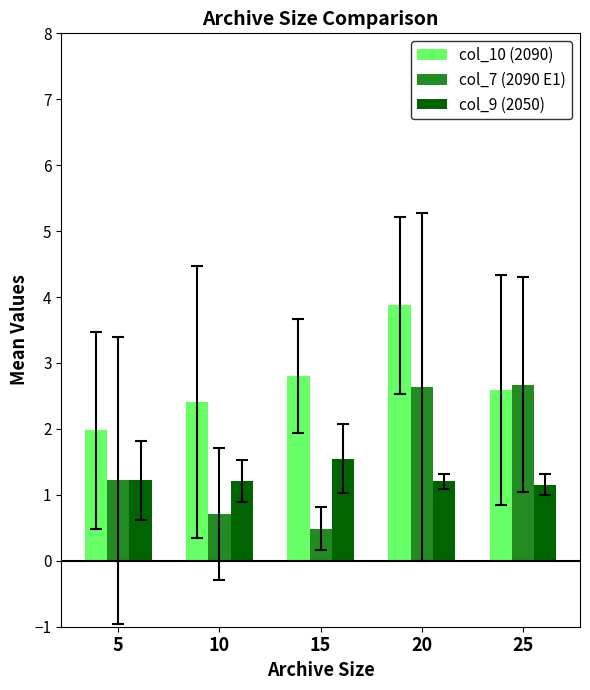

What is the value of the col_7 (2090 E1) bar at the 3rd from the left?

0.5